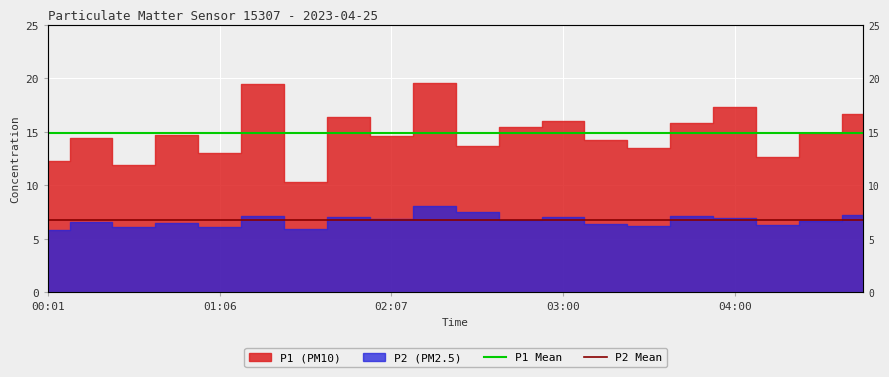

How many lines are shown in the chart?

2